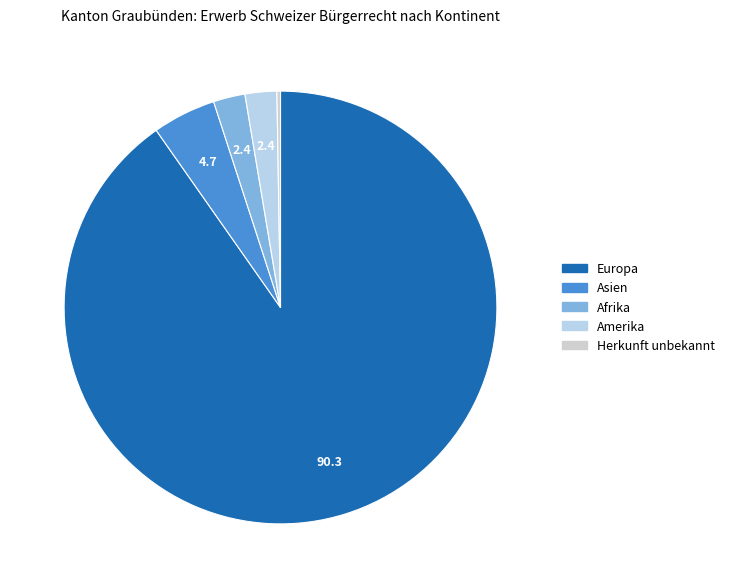

What is the largest slice in the pie chart?

Europa